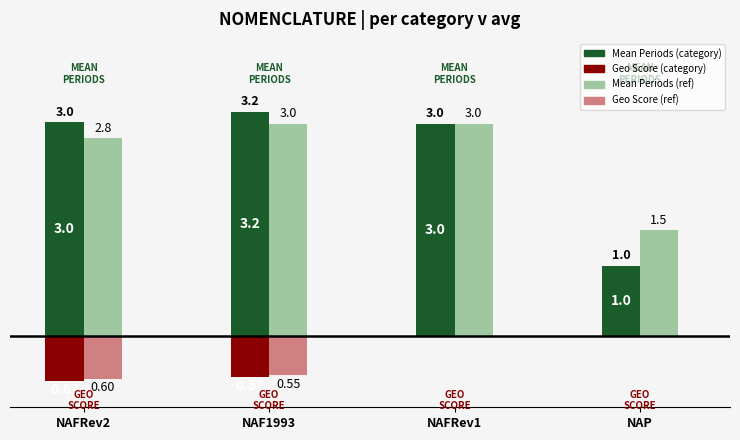

True or false: nombrePeriodes_mean has a value of 1.5 at 2.

False